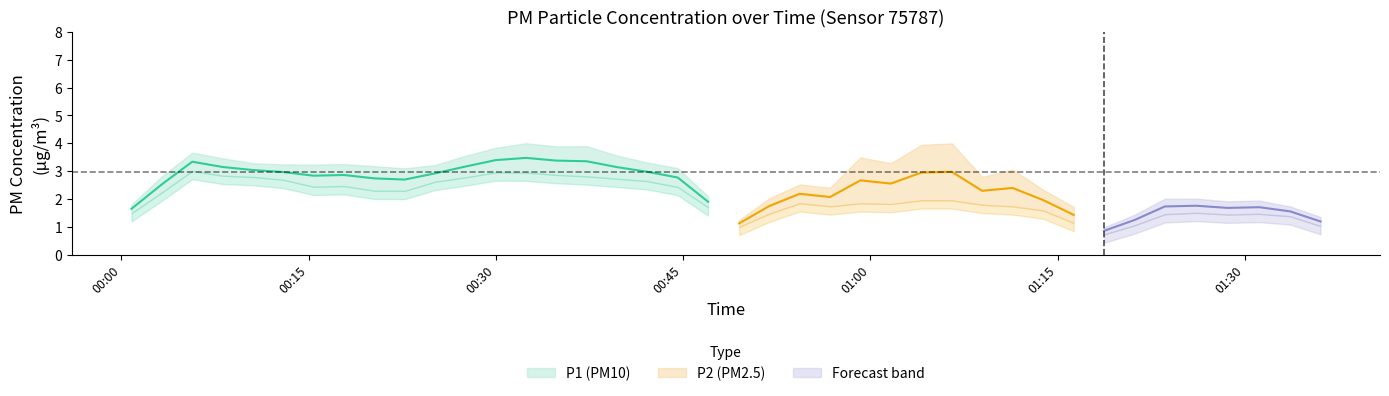

Where is the first local maximum for P1?

2